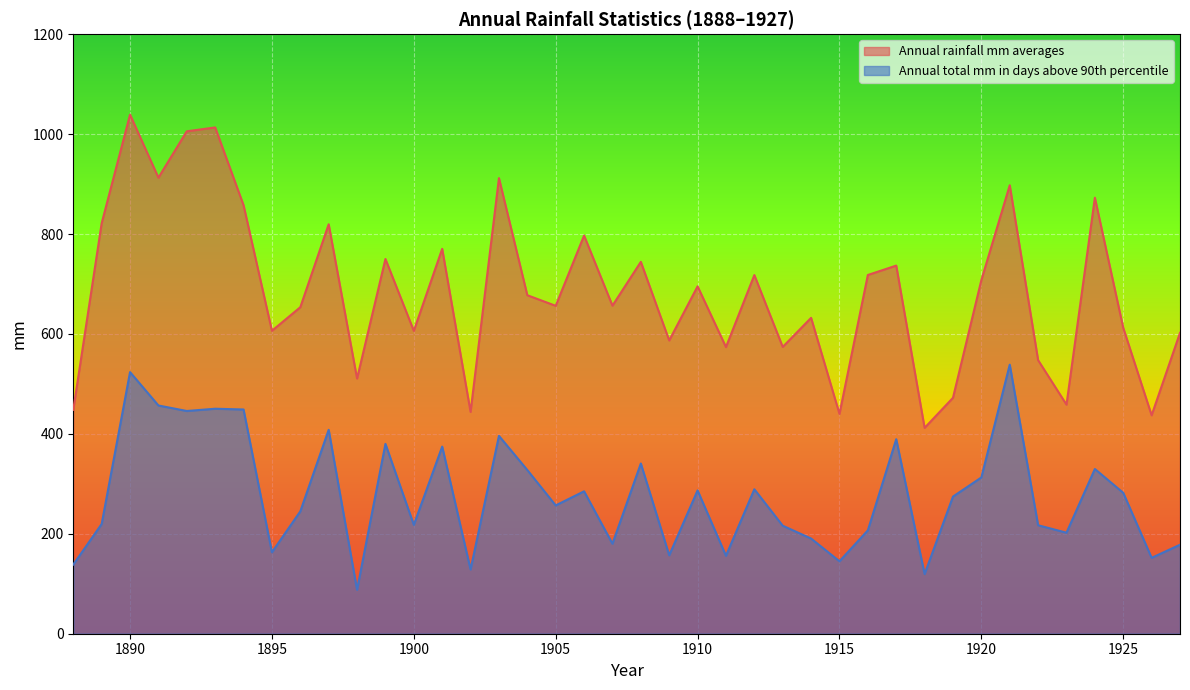

Which series has the widest spread of values?

Annual rainfall mm averages